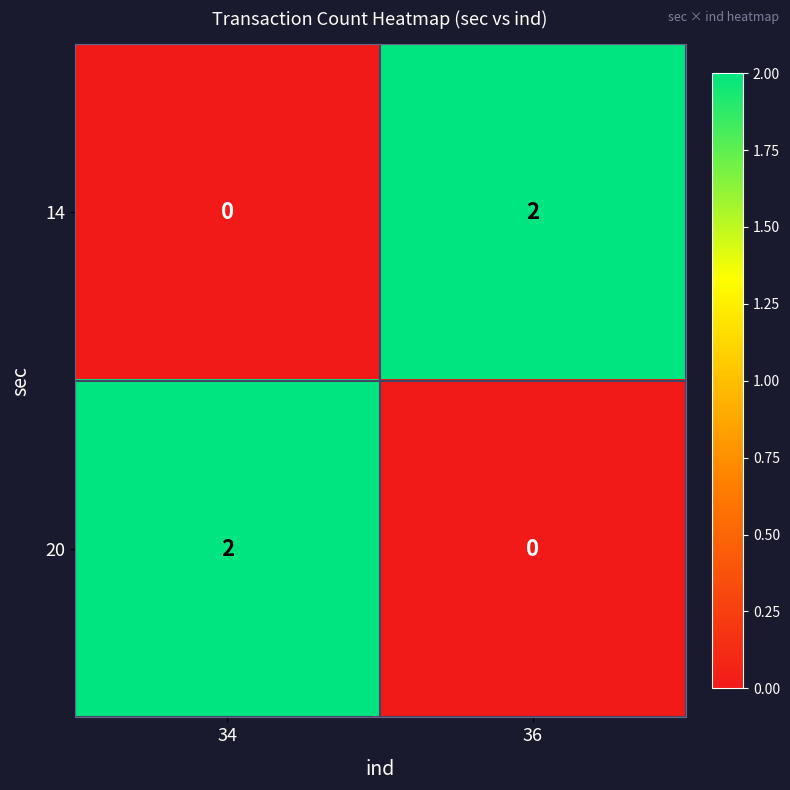

Is the value of 14 at 36 greater than the value of 20 at 36?

Yes